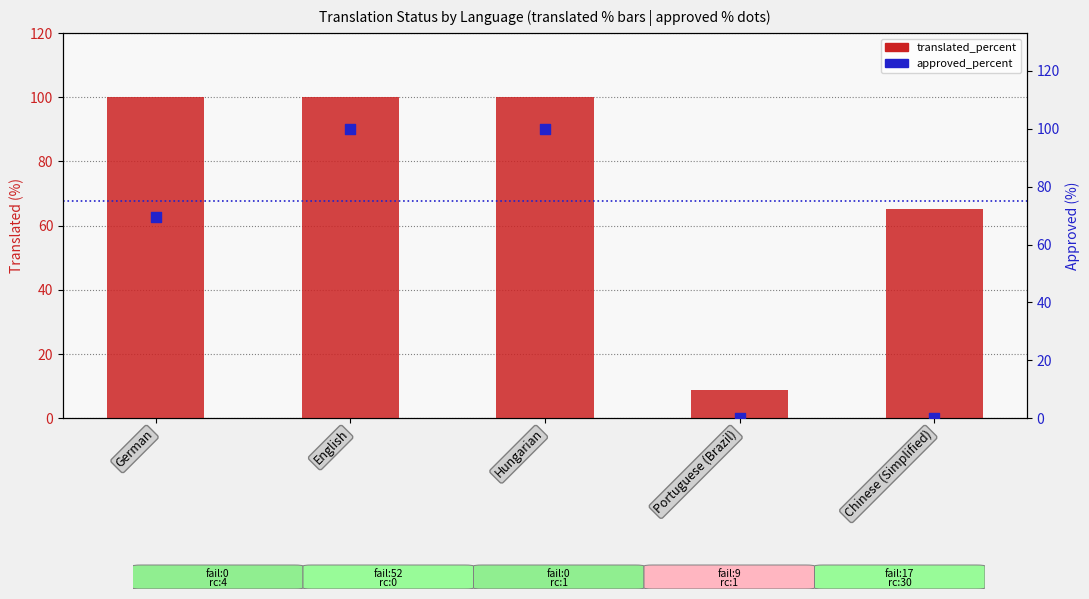

At how many categories does at least one series exceed 8?

5